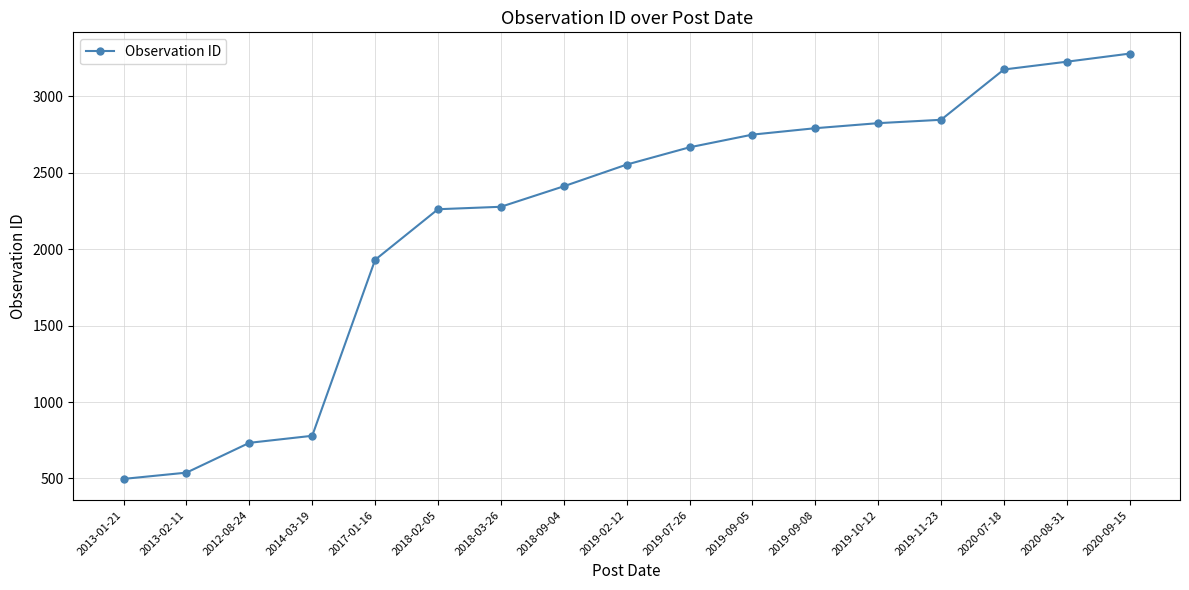

True or false: the data has more than 1 interior local peaks.

False